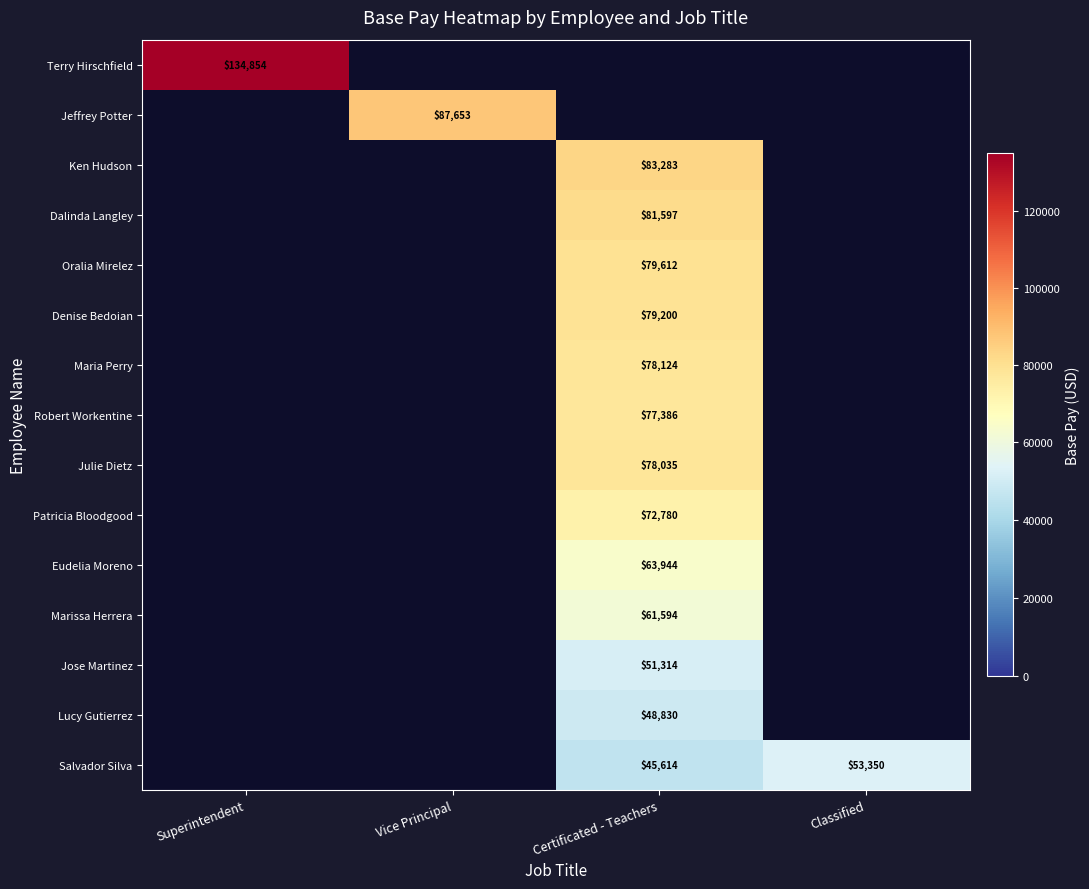

Between Classified and Certificated - Teachers, which is larger?

Certificated - Teachers